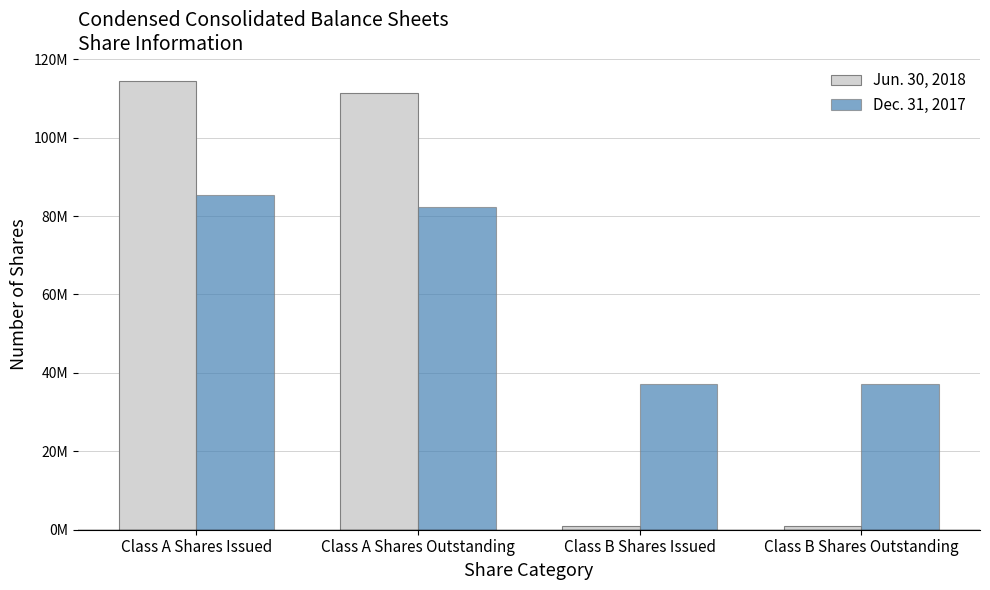

List the series in order of their peak value, lowest first.

Dec. 31, 2017, Jun. 30, 2018